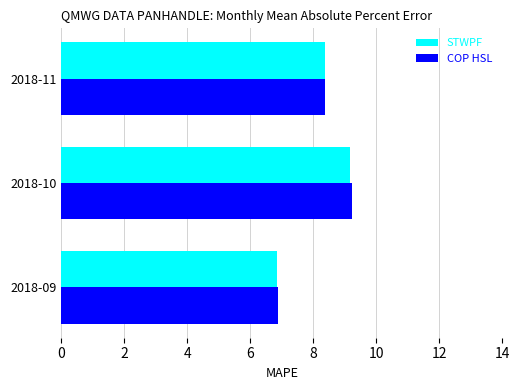

At which label does STWPF reach its peak?

2018-10